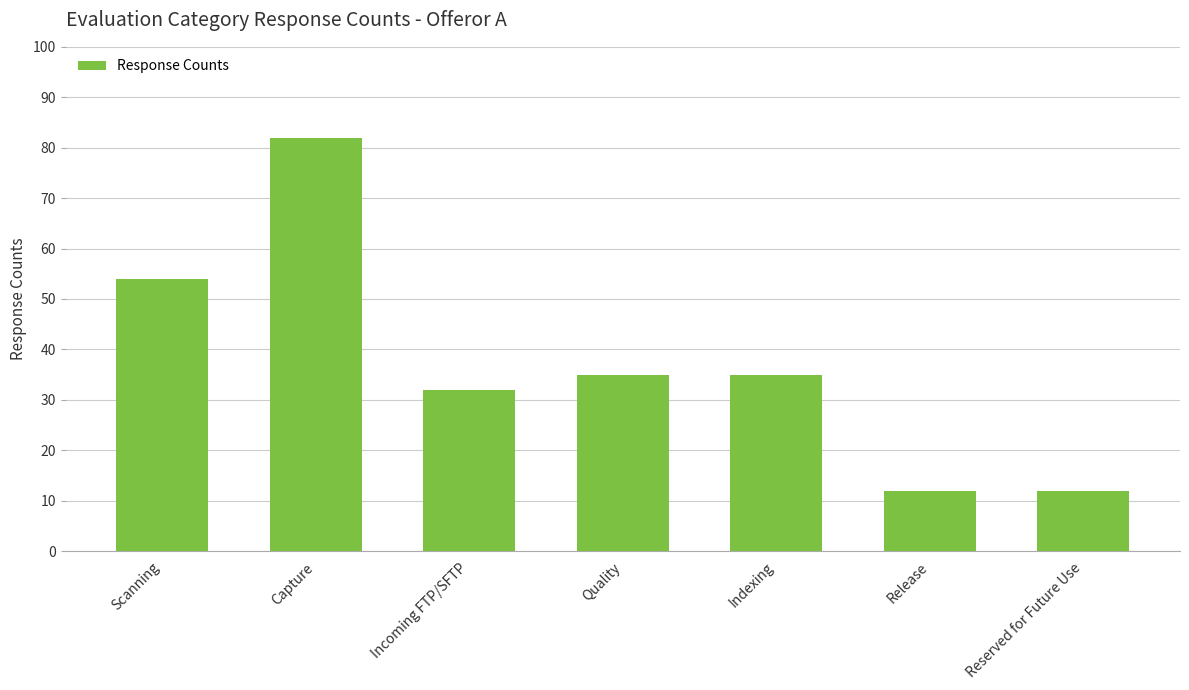

Are the bars grouped side by side (vs. stacked)?

No